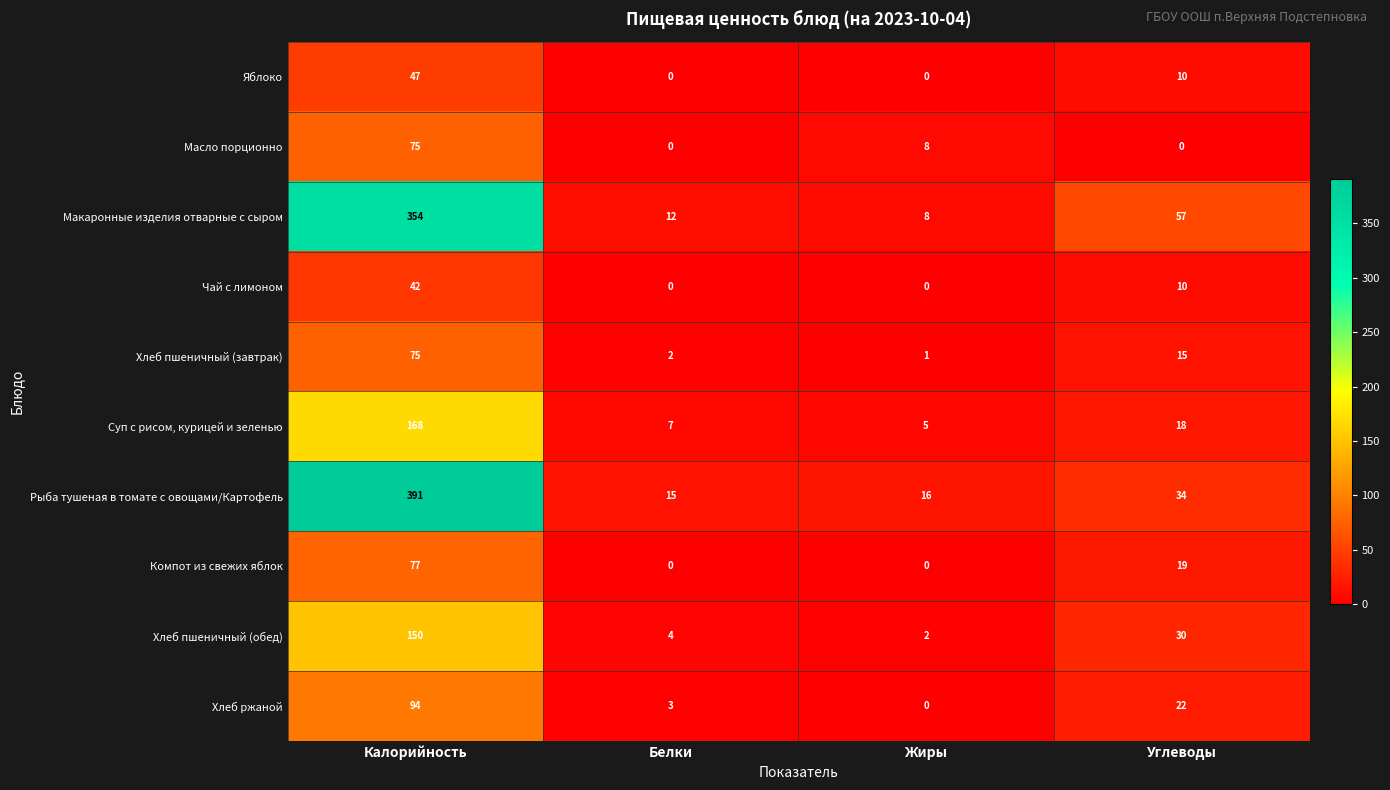

The Чай с лимоном series shows 10 at Углеводы. True or false?

True